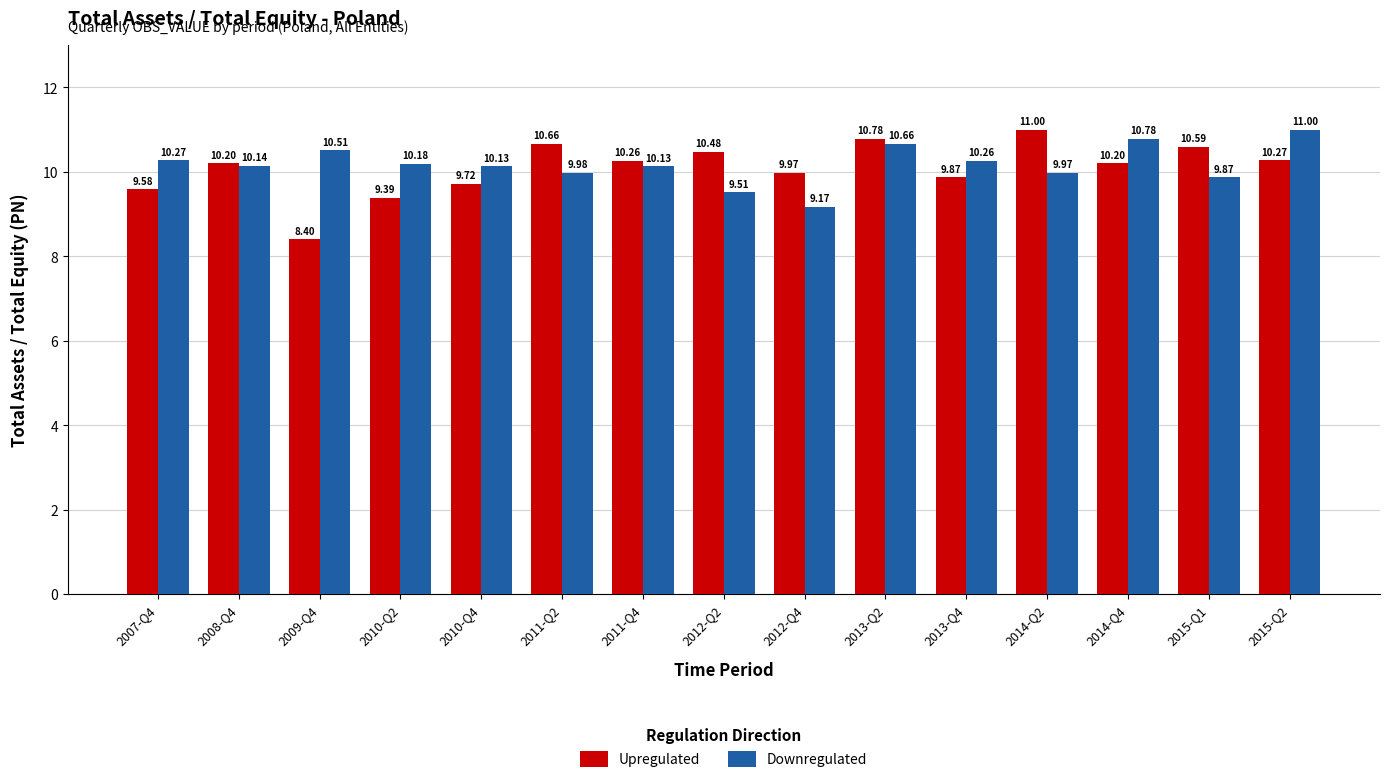

At 2014-Q2, list the series in order from largest to smallest.

Upregulated, Downregulated